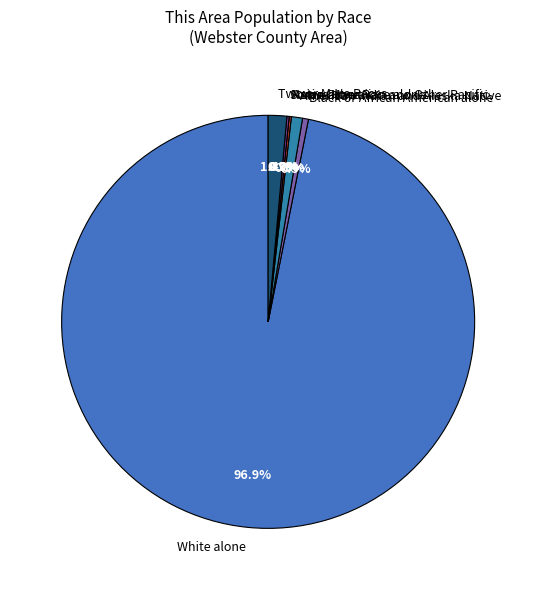

What is the ratio of the value at Two or More Races to the value at Some Other Race alone?

8.3